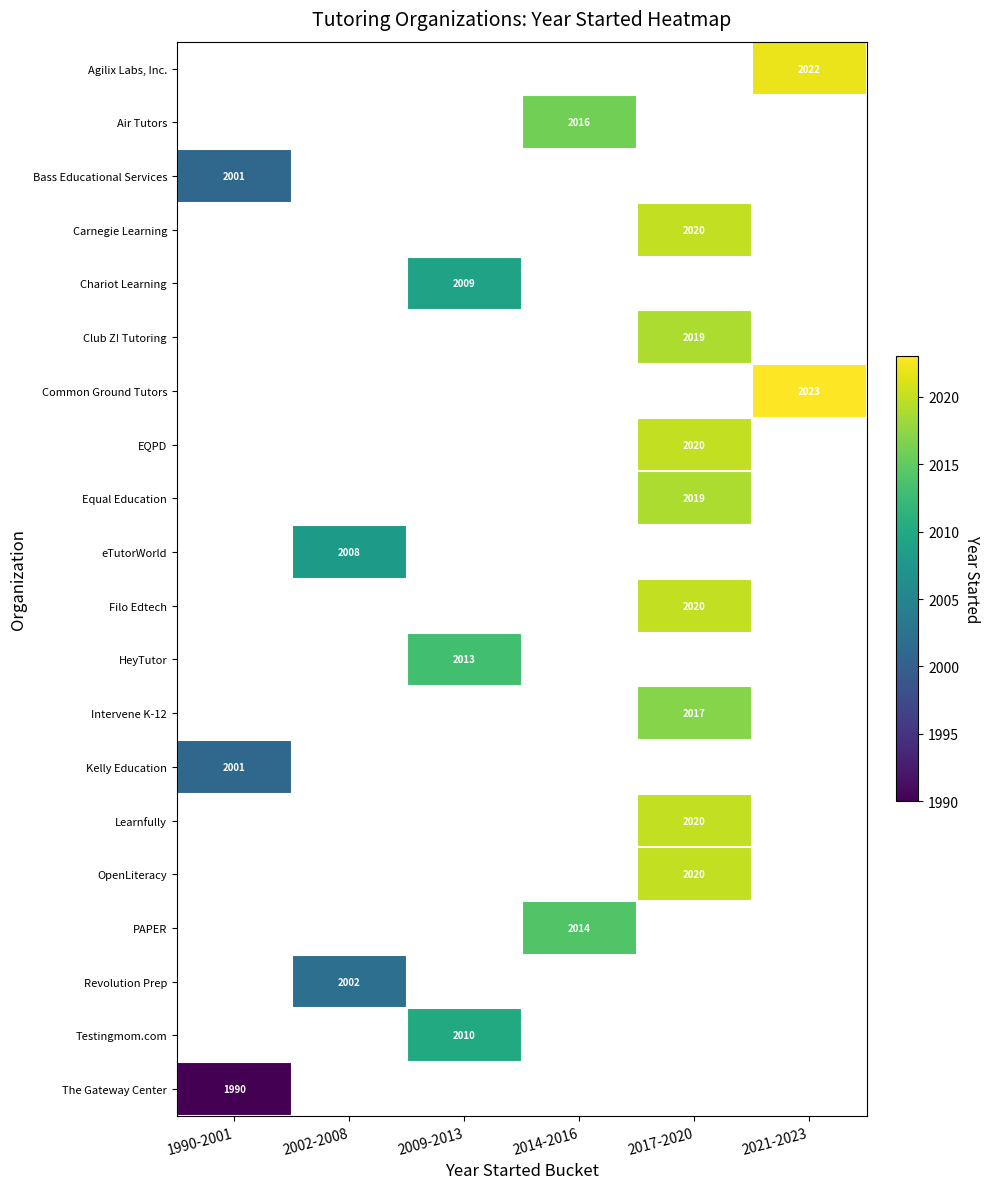

True or false: Testingmom.com has a value of 2010 at 2009-2013.

True